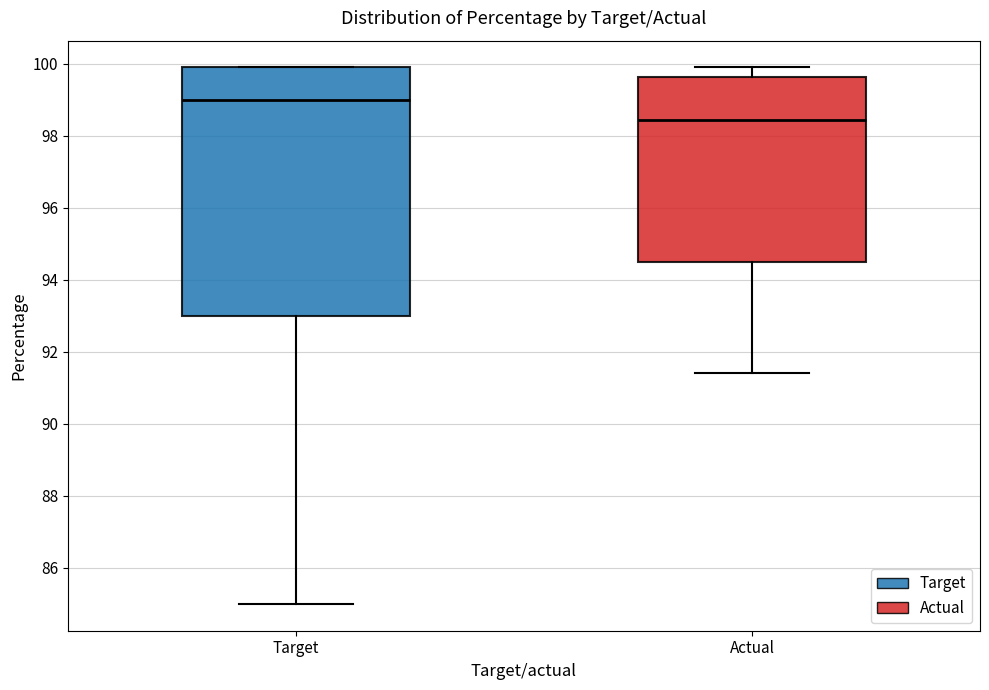

Which box is the tallest, from its lower edge to its upper edge?

Target